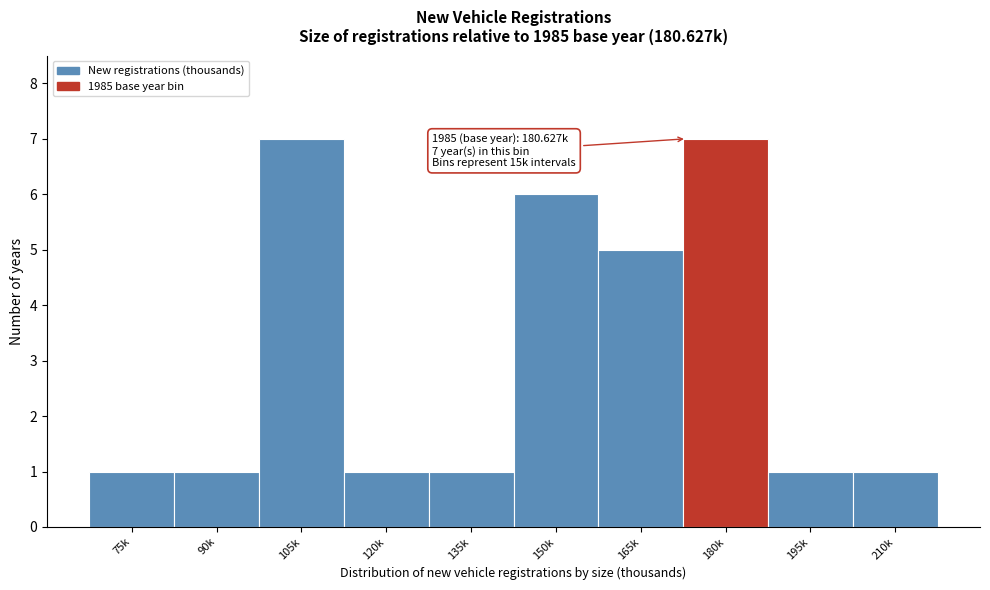

Reading right to left, list all the values displayed in this chart.

210k=1	195k=1	180k=7	165k=5	150k=6	135k=1	120k=1	105k=7	90k=1	75k=1